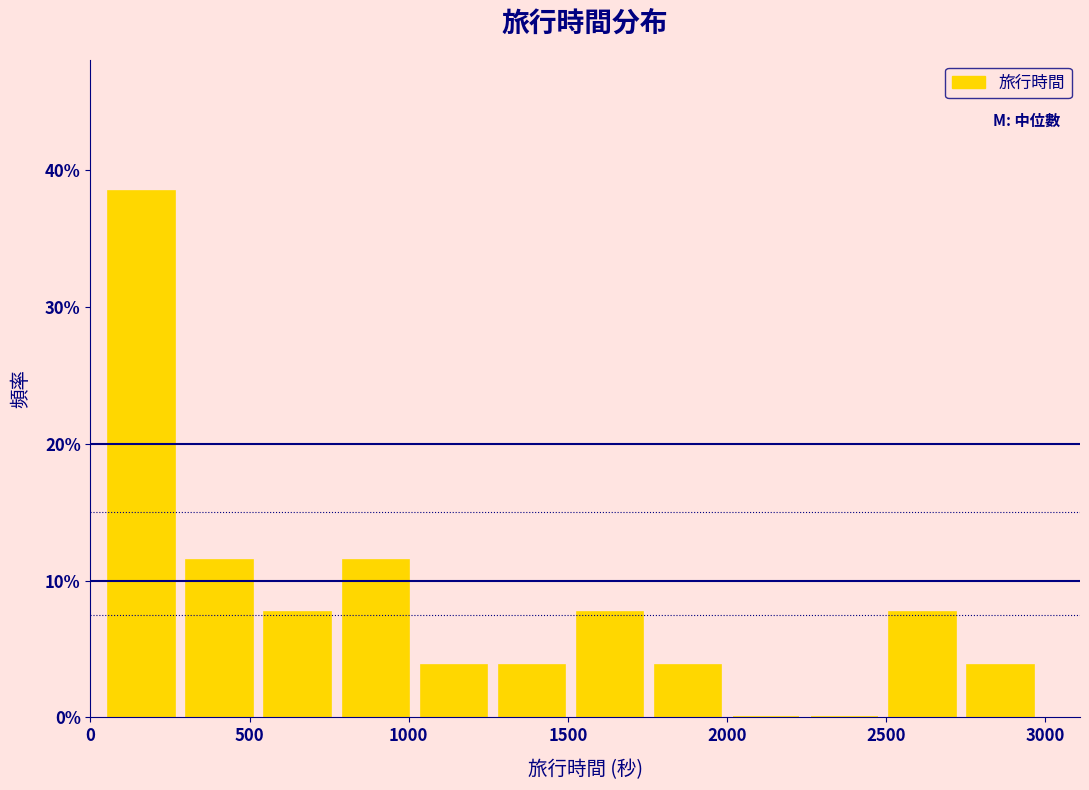

Reading left to right, transcribe this chart: for each bar, give the range it covers on the x-axis and its height. Neither the bar edges nor the heights are printed on the chart, so give them approximately, as read against the axes.

50 to 300: 38
300 to 550: 12
550 to 800: 8
800 to 1050: 12
1050 to 1300: 4
1300 to 1550: 4
1550 to 1750: 8
1750 to 2000: 4
2000 to 2250: 0
2250 to 2500: 0
2500 to 2750: 8
2750 to 3000: 4